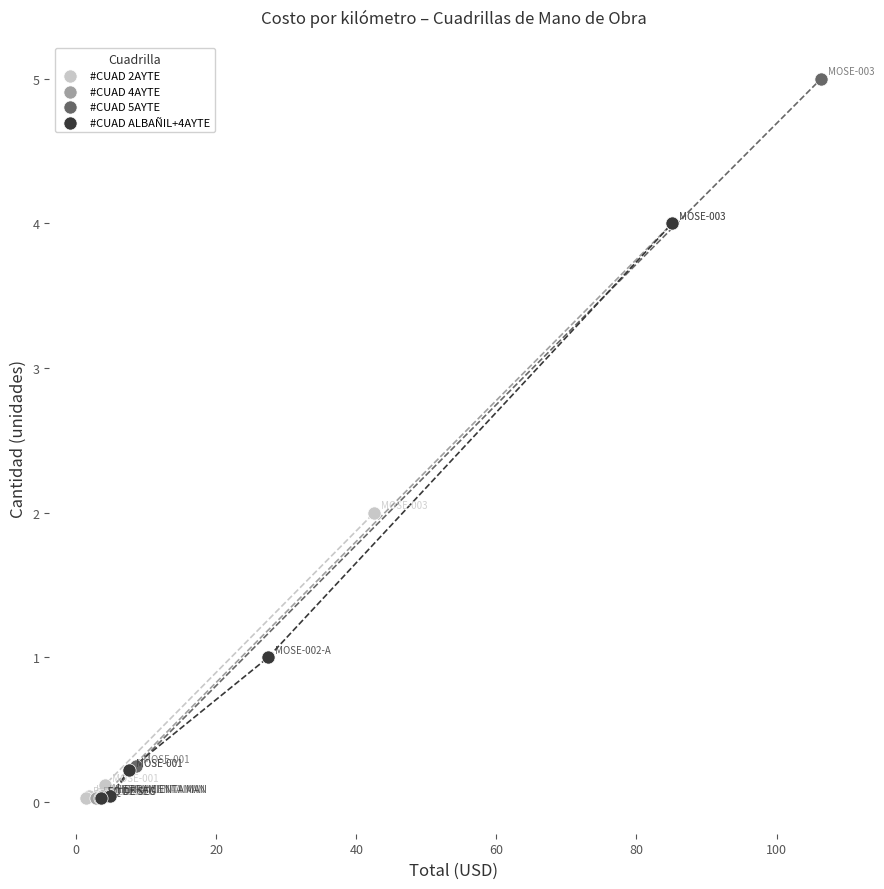

Which series reaches the maximum Y coordinate?

#CUAD 5AYTE